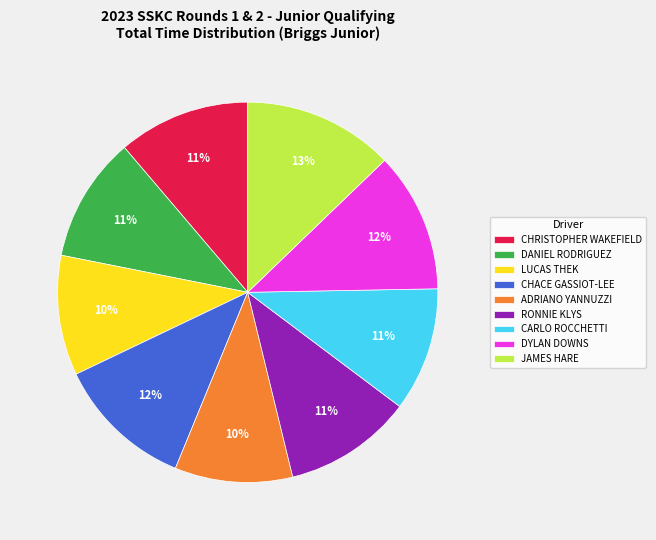

To the nearest percent, what is the difference between the largest and smallest slice percentages?

3%